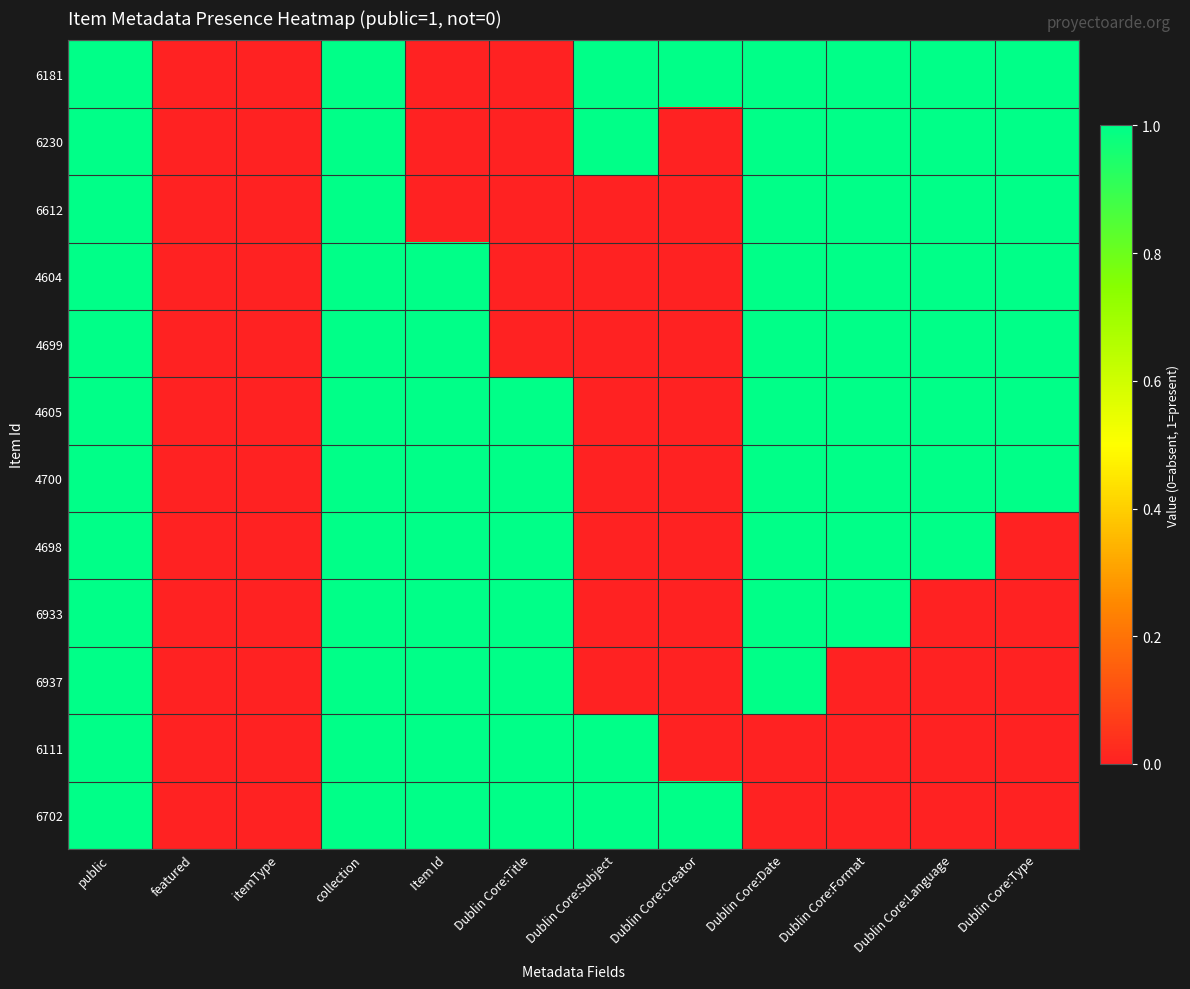

Between Dublin Core:Creator and Dublin Core:Subject, which is larger?

Dublin Core:Creator